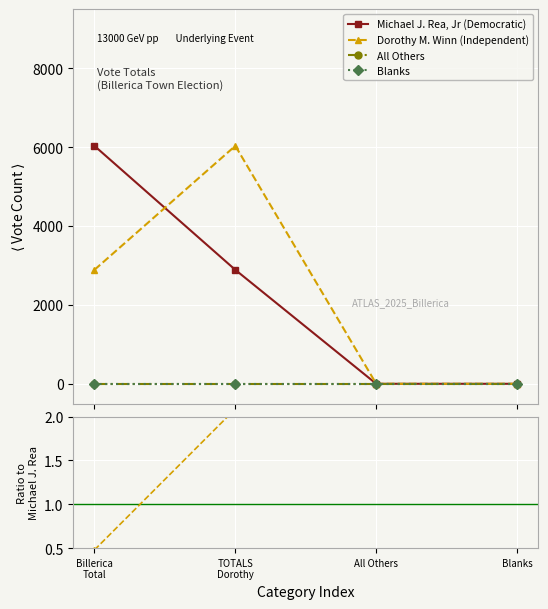

Is this an area chart (filled region under the line)?

No